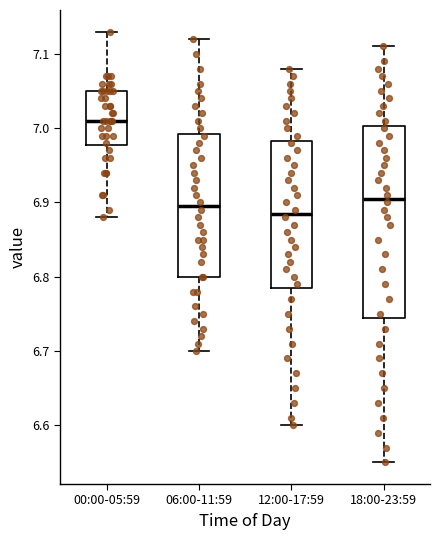

Reading left to right, read every box against the y-axis: the position of its median line, the range the box covers, and the ends of its whiskers. The values are not printed on the chart, so give them approximately, as read against the axis.

00:00-05:59: median 7.01, box 6.98 to 7.05, whiskers 6.88 to 7.13
06:00-11:59: median 6.90, box 6.80 to 6.99, whiskers 6.70 to 7.12
12:00-17:59: median 6.89, box 6.79 to 6.98, whiskers 6.60 to 7.08
18:00-23:59: median 6.91, box 6.75 to 7.00, whiskers 6.55 to 7.11